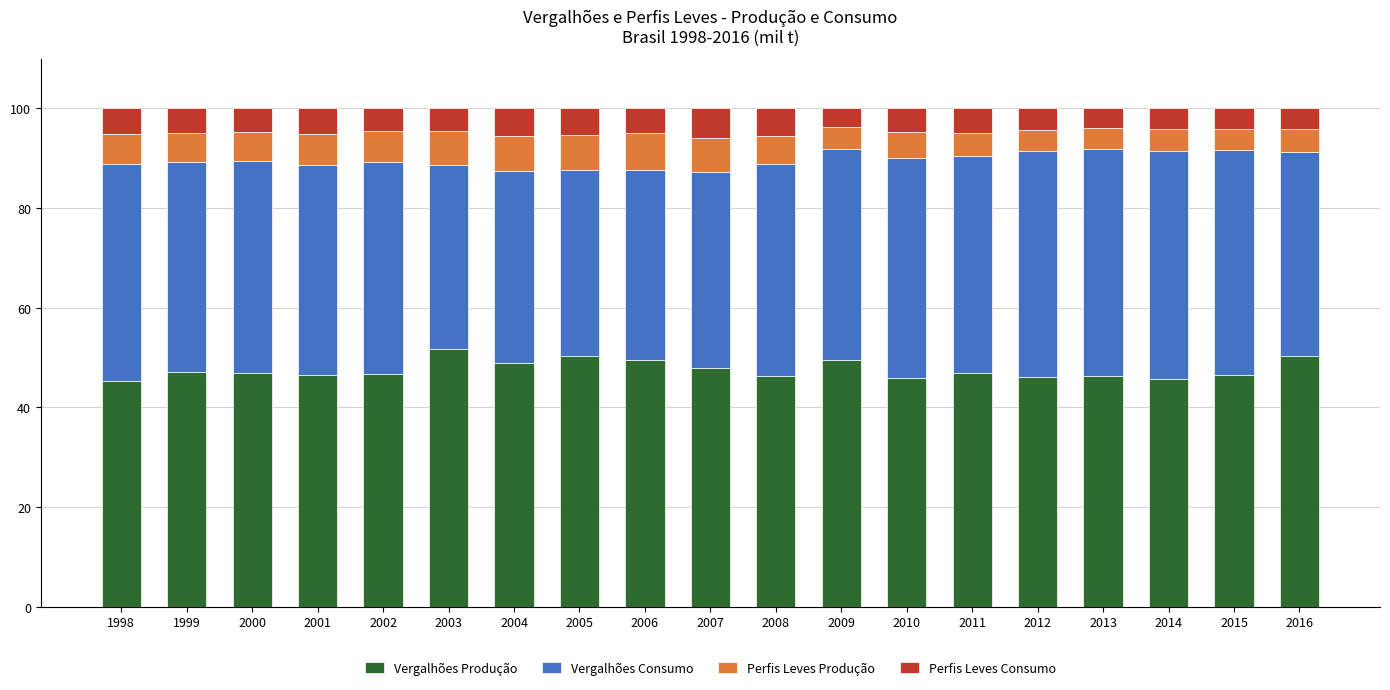

How many data points does each series have?

19